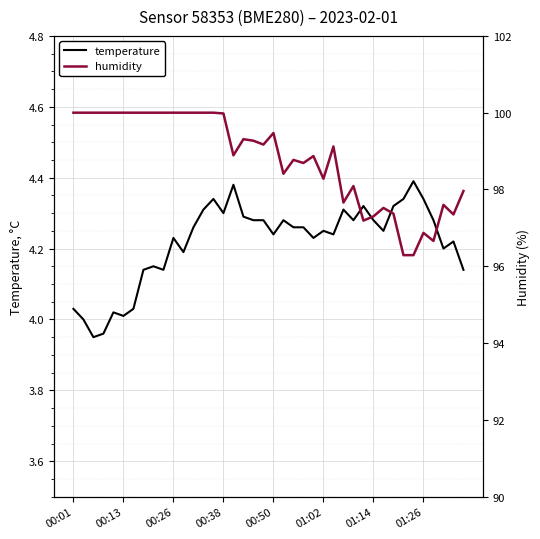

The value of temperature at 00:01 is 1.0. True or false?

False